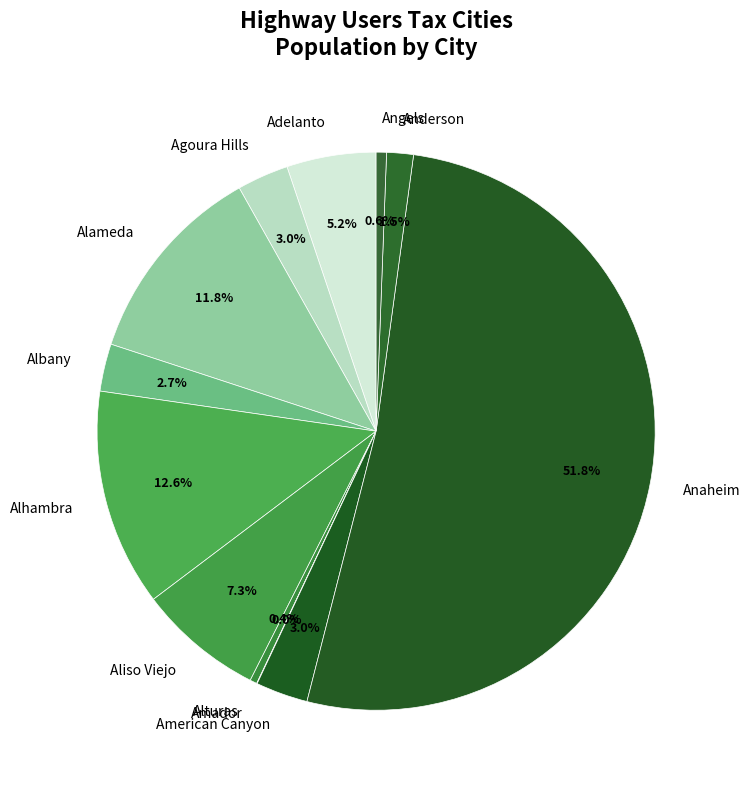

Approximately how many times larger is the value at Anderson compared to American Canyon?

0.5